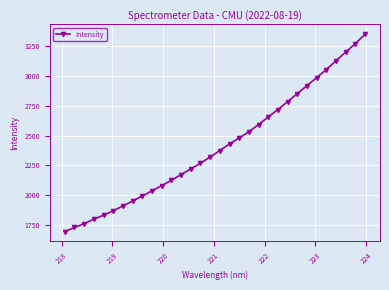

What is the greatest value displayed?

3351.8